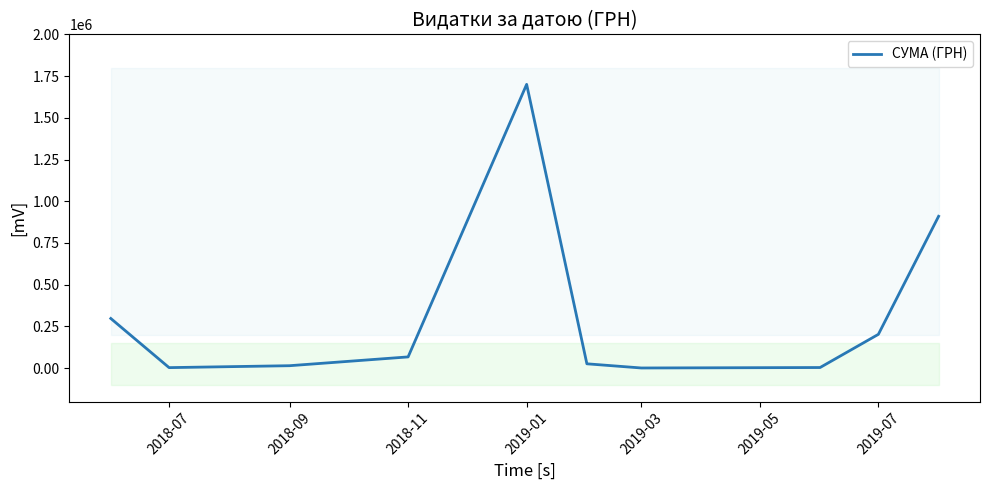

How many categories are shown in the chart?

10